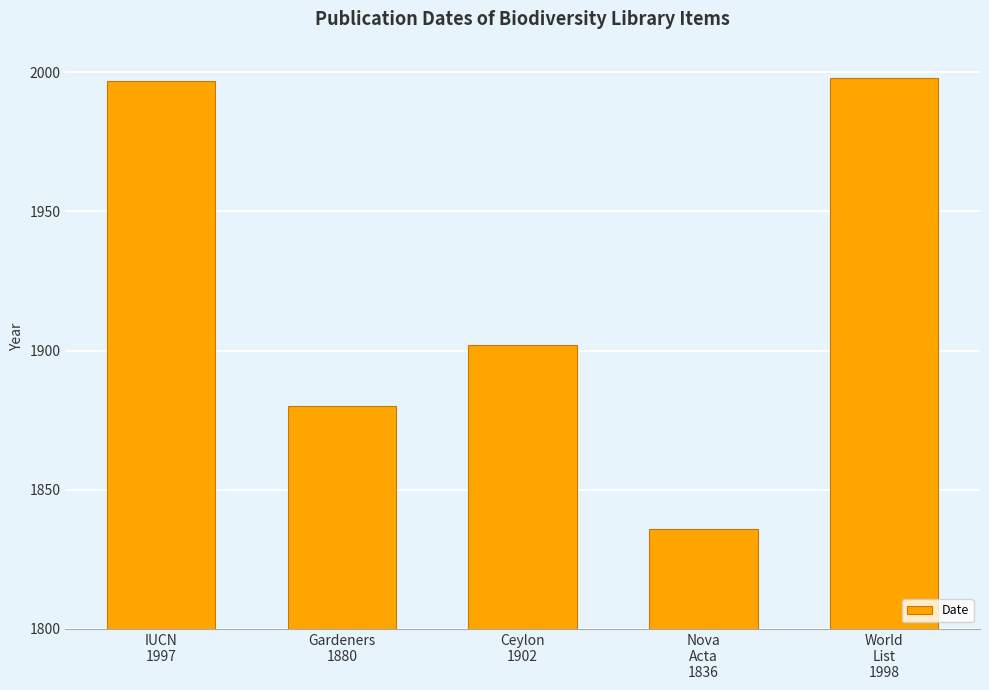

How many categories are shown in the chart?

5